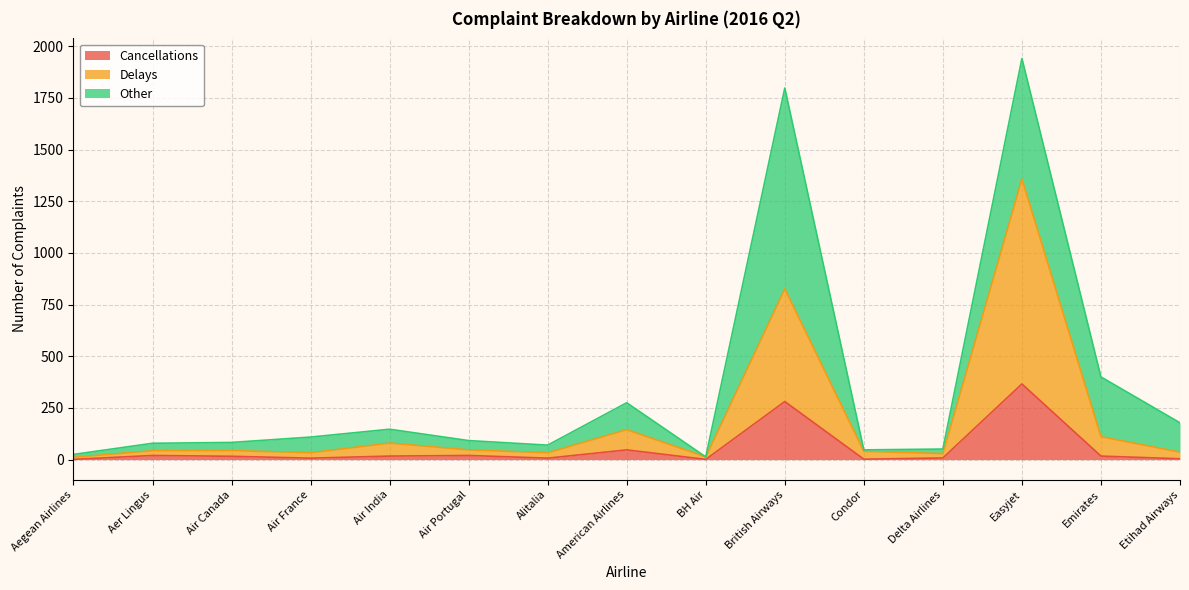

What are all the series names shown in the legend?

Cancellations, Delays, Other